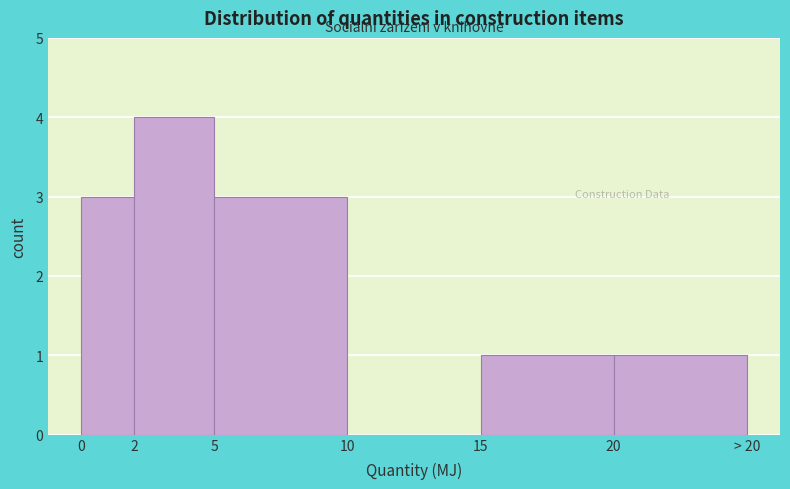

Reading right to left, transcribe all the data shown in this chart.

20=1	15=1	10=0	5=3	2=4	0=3